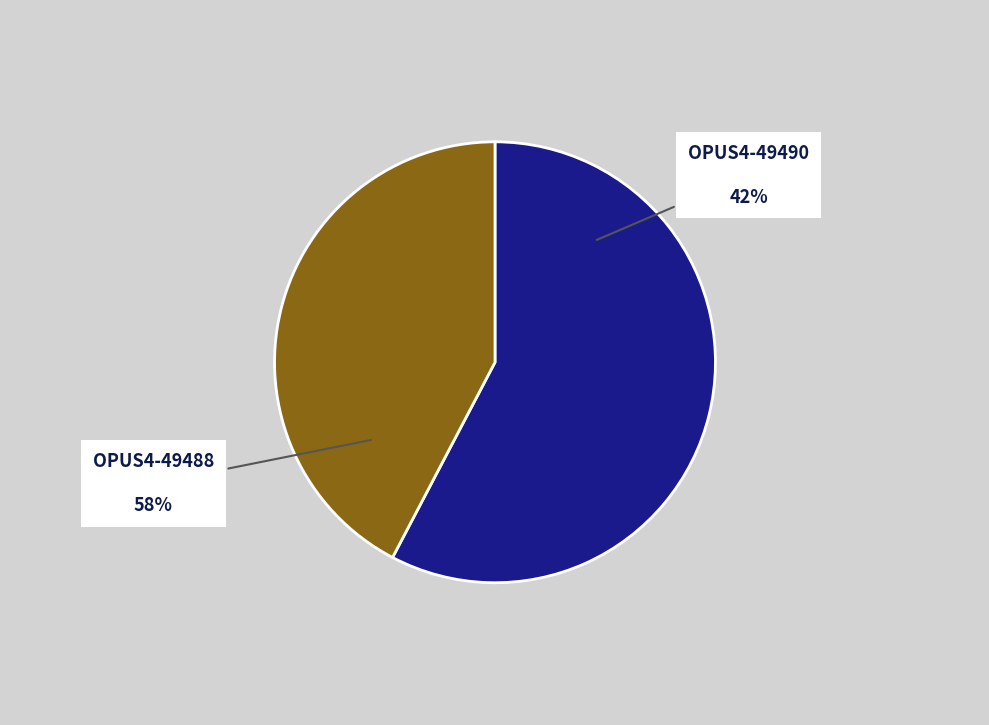

Which category has the biggest portion of the pie?

OPUS4-49488